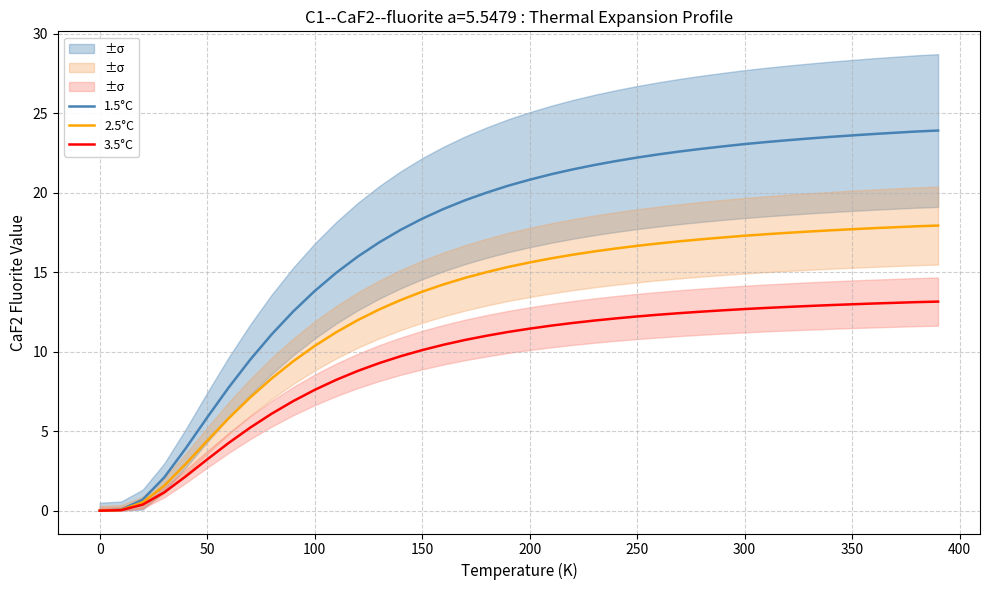

True or false: 1.5°C and 3.5°C intersect in this chart.

False